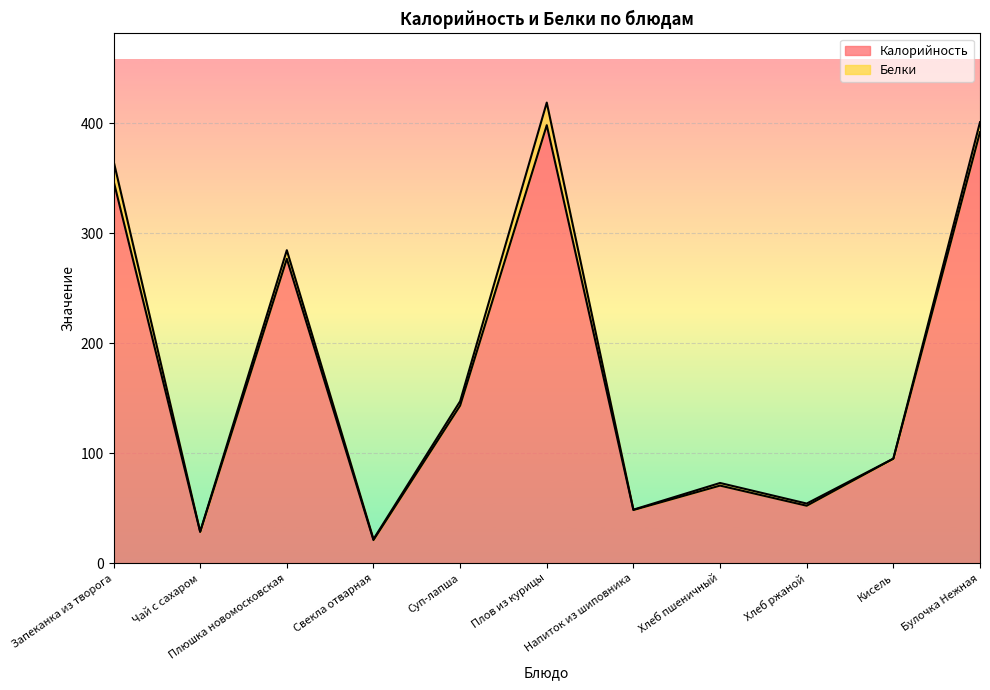

What is the sum of all values?

1872.6